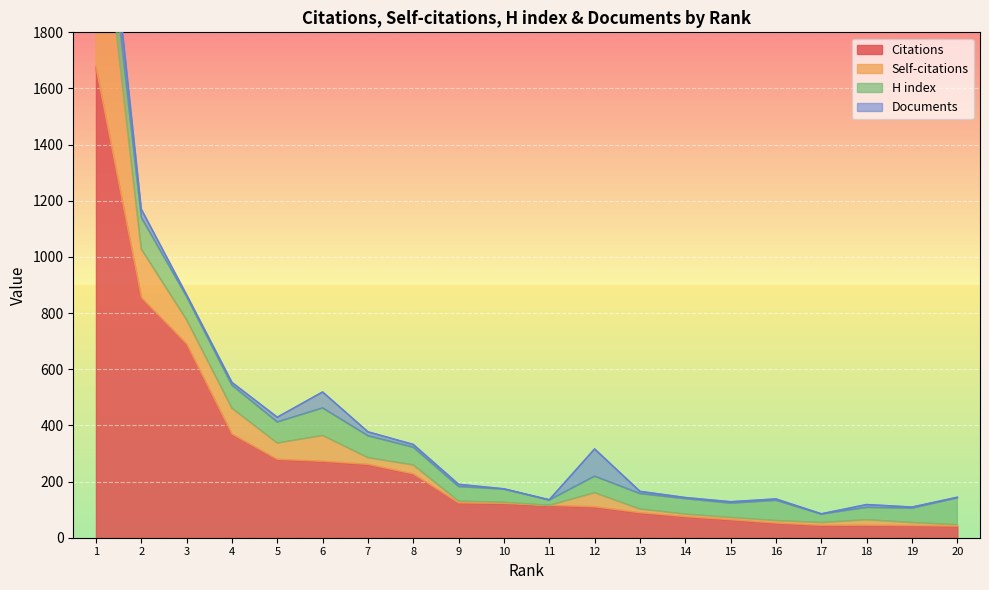

What is the difference between the Self-citations values at 1 and 12?

694